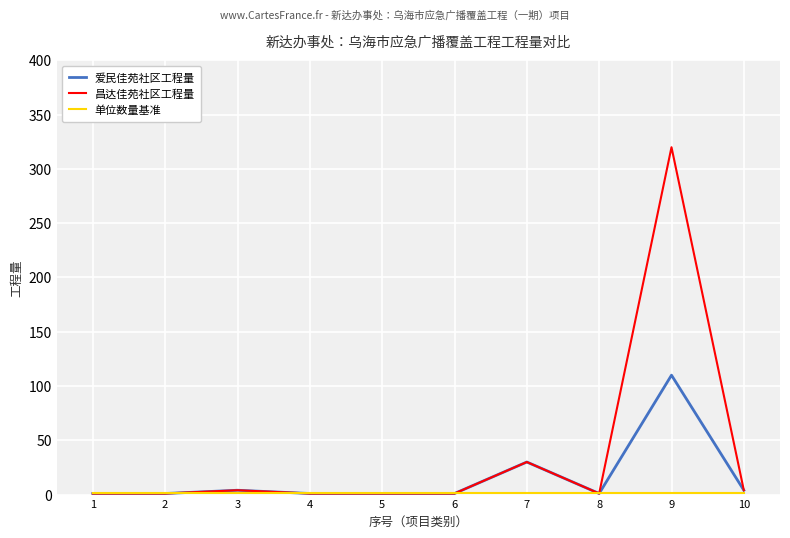

The 爱民佳苑社区工程量 series shows 40 at 9. True or false?

False